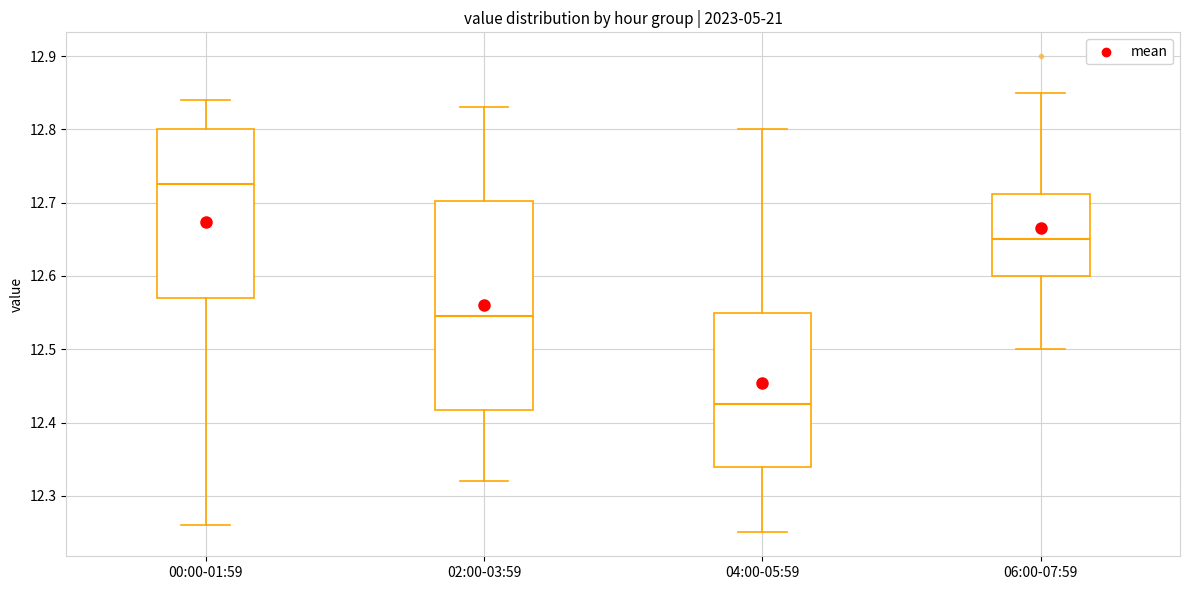

Which box is the tallest, from its lower edge to its upper edge?

02:00-03:59